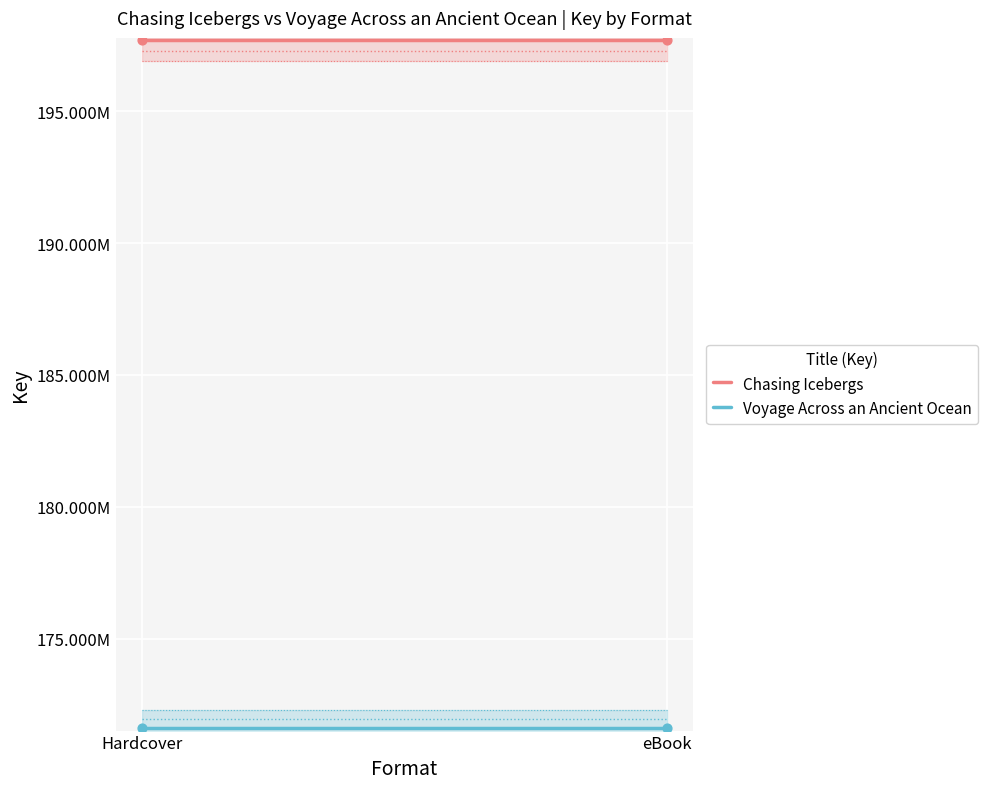

Is the value of Voyage Across an Ancient Ocean at Hardcover greater than the value of Chasing Icebergs at eBook?

No